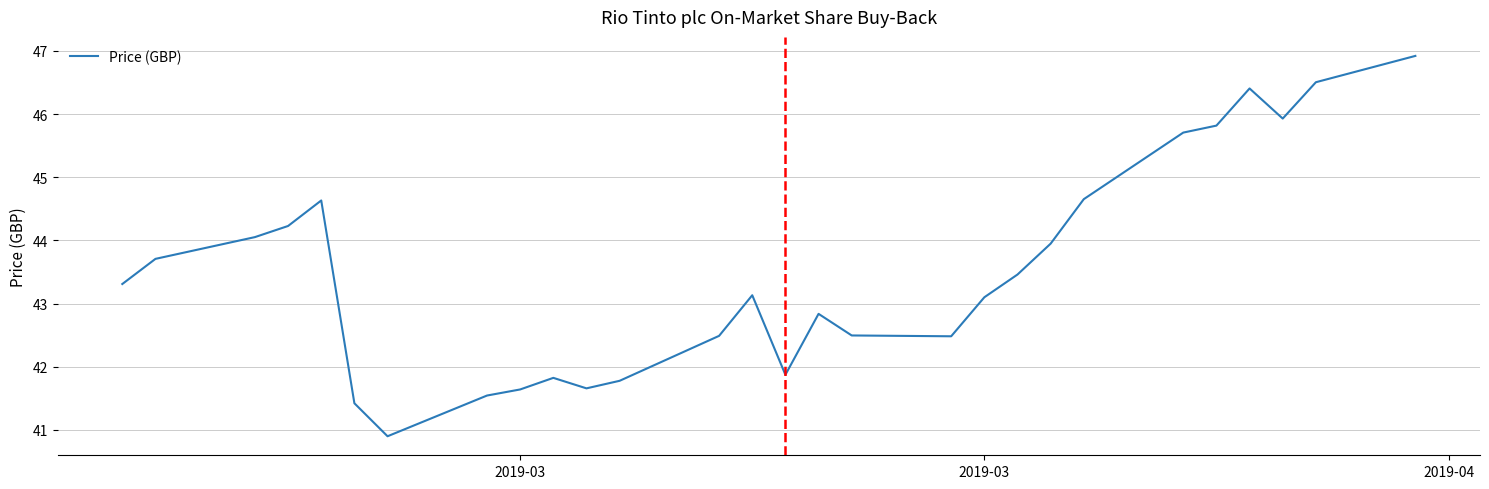

What is the difference between the maximum and minimum values?

6.0